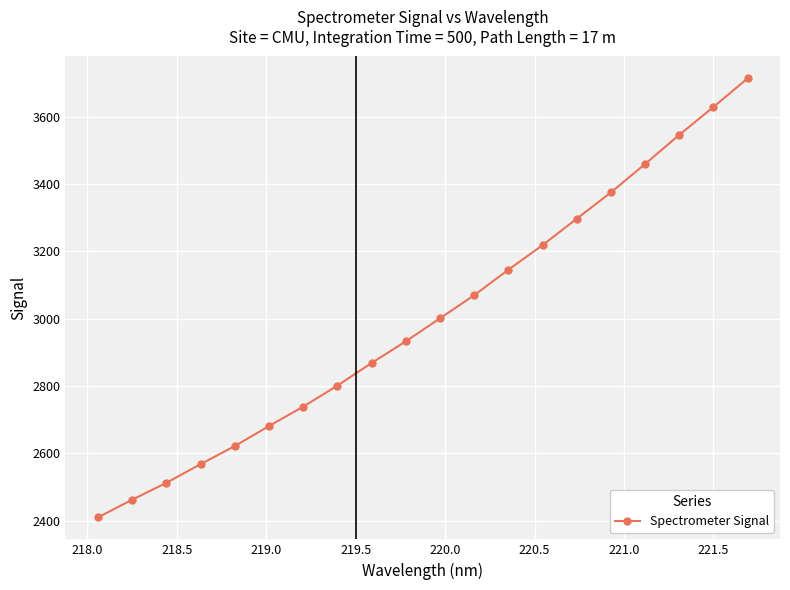

What is the value of the 16th point from the left?

3375.1